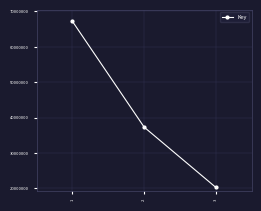

How many lines are shown in the chart?

1